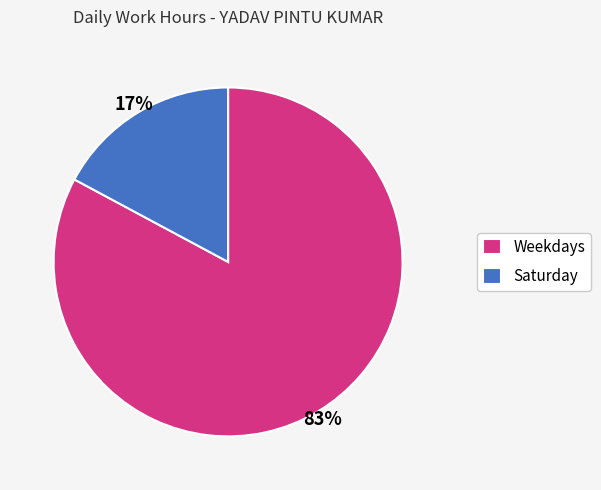

True or false: Saturday accounts for 26% of the total.

False